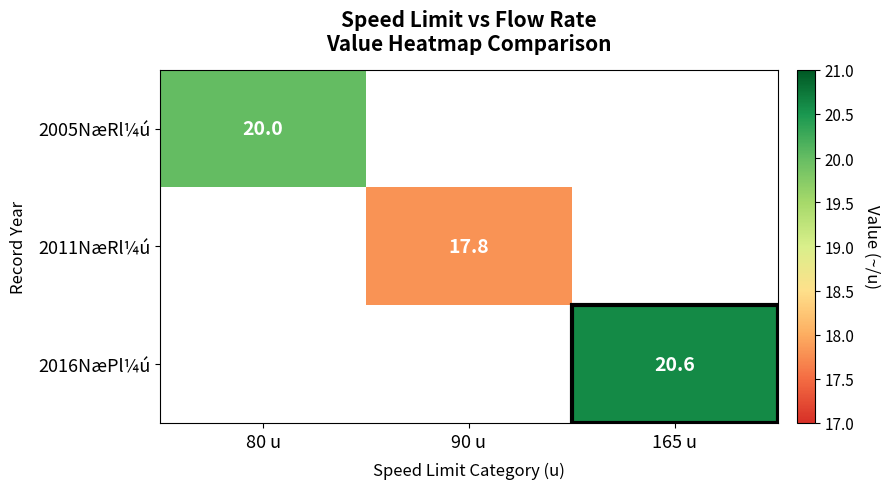

The value of 2005NæRl¼ú at 80 u is 20.0. True or false?

True